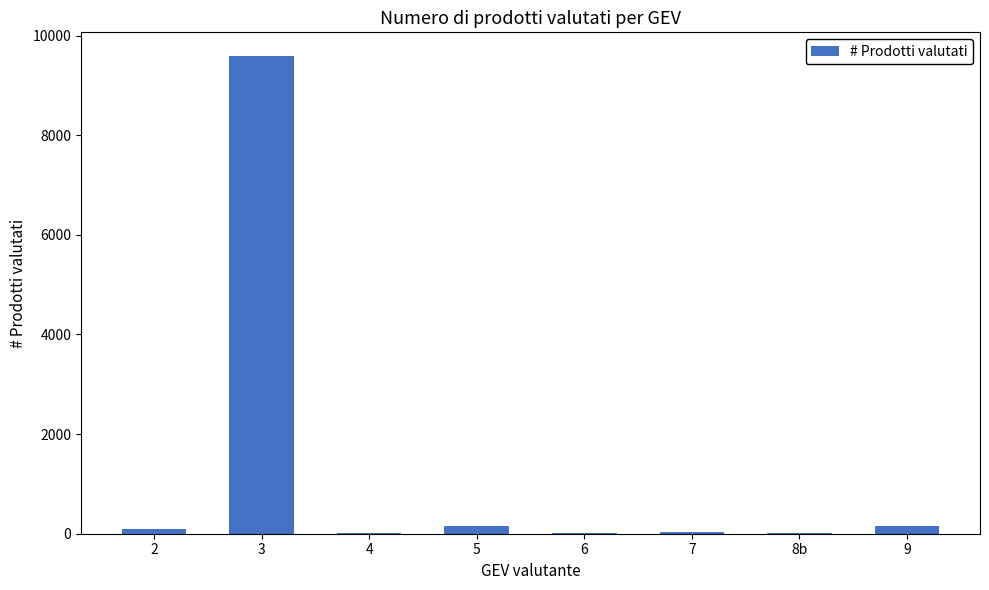

What is the ratio of the value at 9 to the value at 4?

18.2